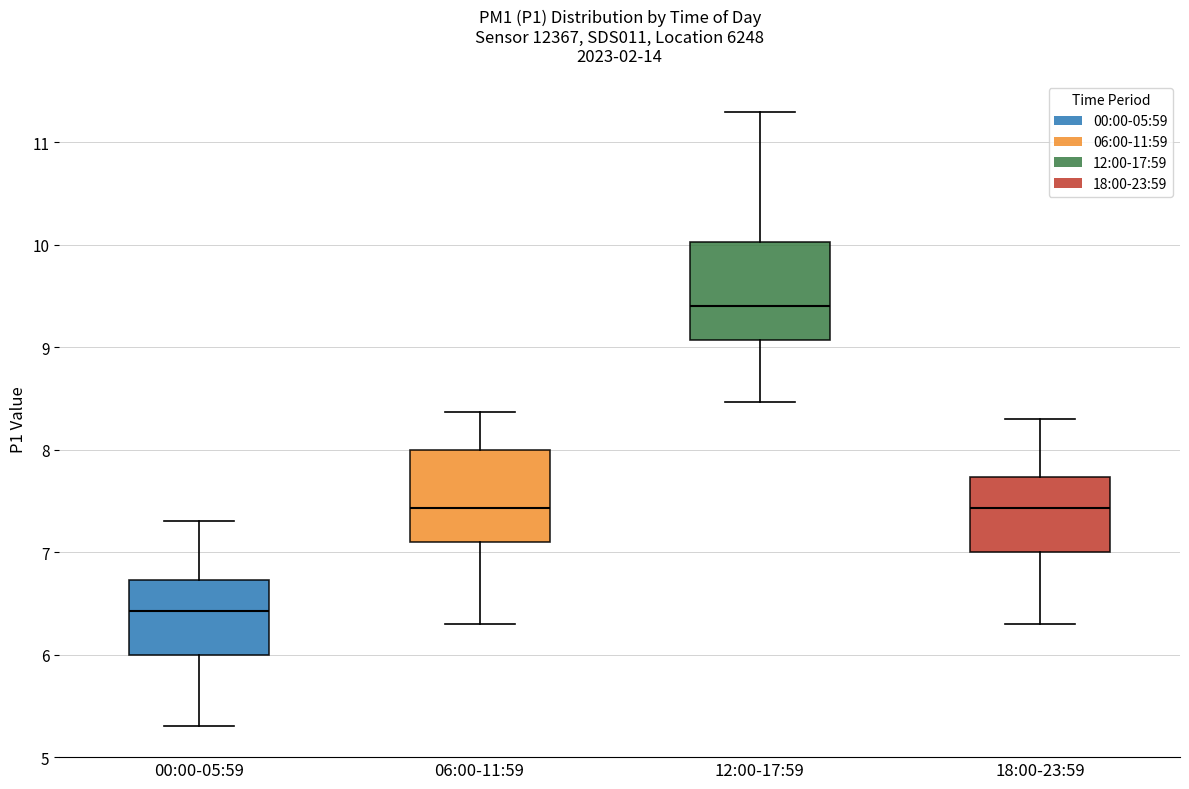

Reading left to right, transcribe this box plot: for each box, give where its median line is, the range the box spans, and where its two whiskers end, as read against the y-axis. The values are not printed on the chart, so give them approximately, as read against the axis.

00:00-05:59: median 6.4, box 6.0 to 6.7, whiskers 5.3 to 7.3
06:00-11:59: median 7.4, box 7.1 to 8.0, whiskers 6.3 to 8.4
12:00-17:59: median 9.4, box 9.1 to 10.0, whiskers 8.5 to 11.3
18:00-23:59: median 7.4, box 7.0 to 7.7, whiskers 6.3 to 8.3